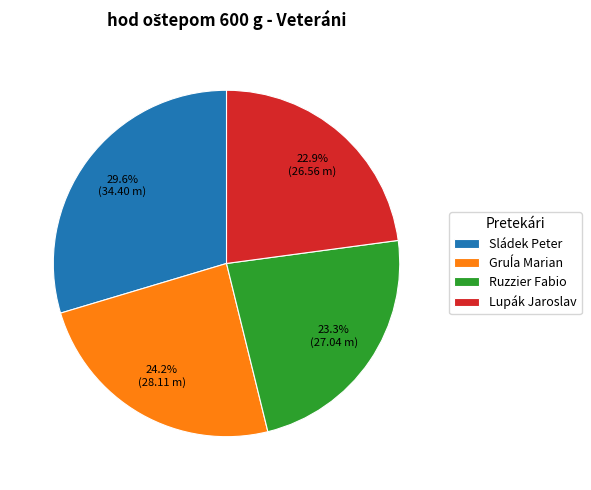

To the nearest percent, what portion does Sládek Peter represent?

30%